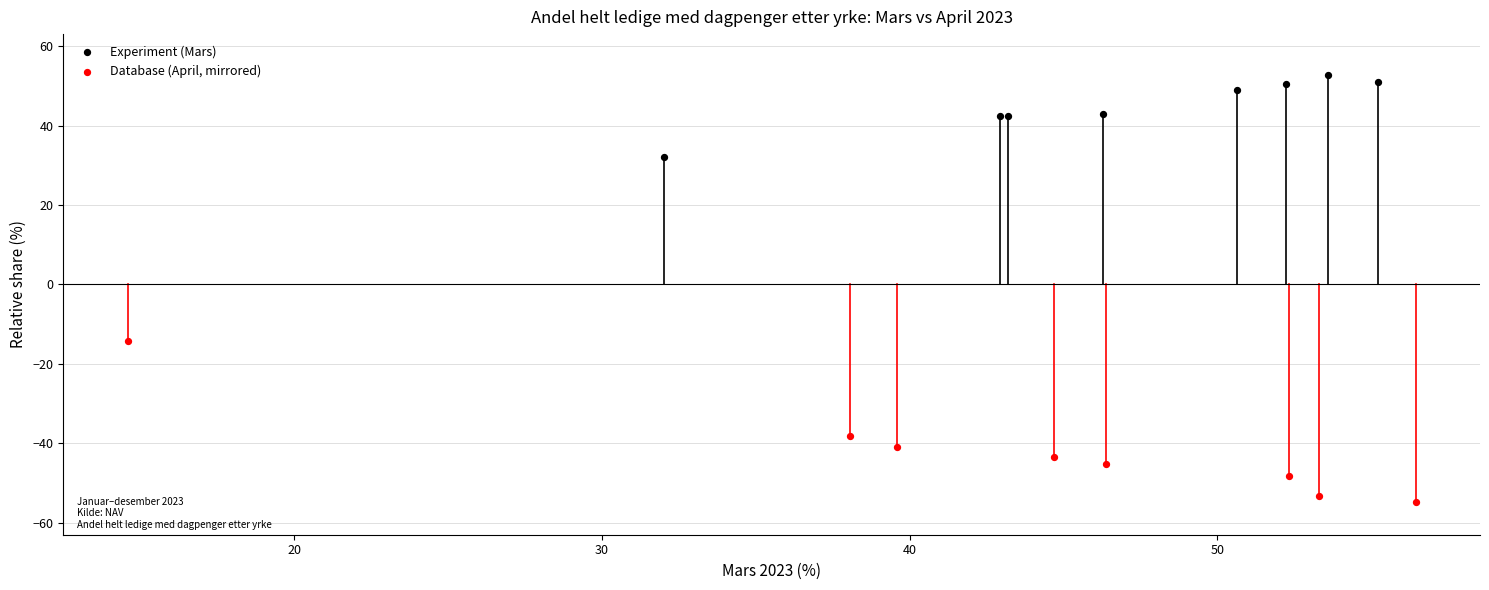

Which series contains the lowest Y value?

Database (April, mirrored)